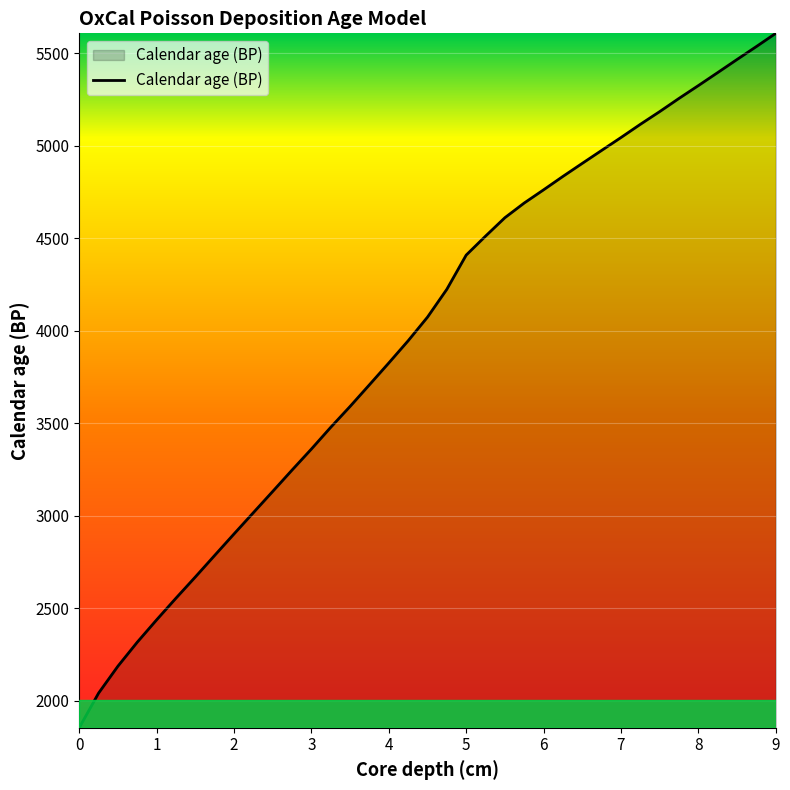

True or false: the data has more than 0 interior local peaks.

False